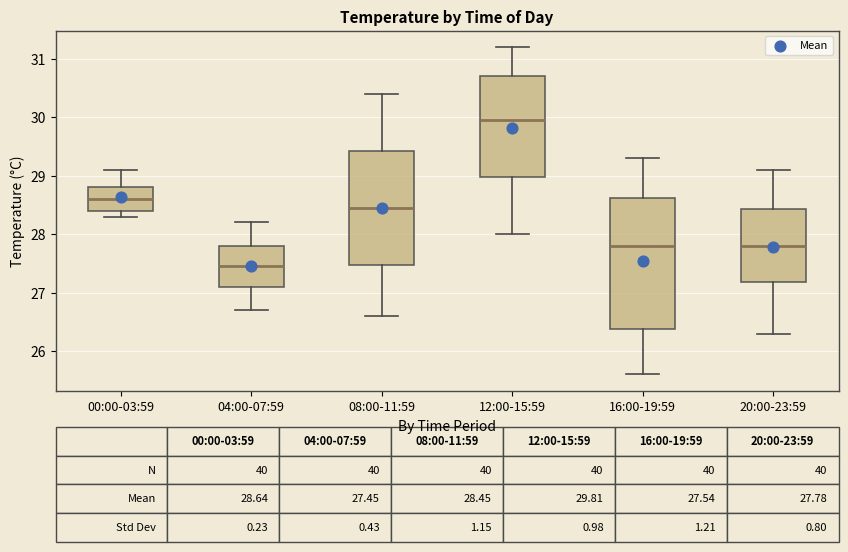

Which box has the lowest median line?

04:00-07:59